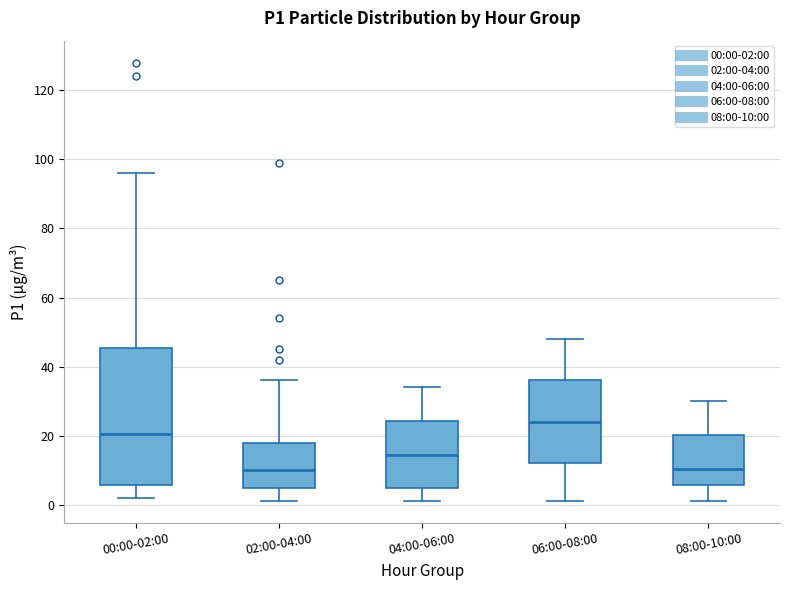

Reading left to right, read every box against the y-axis: the position of its median line, the range the box covers, and the ends of its whiskers. The values are not printed on the chart, so give them approximately, as read against the axis.

00:00-02:00: median 20, box 6 to 46, whiskers 2 to 96
02:00-04:00: median 10, box 4 to 18, whiskers 2 to 36
04:00-06:00: median 14, box 6 to 24, whiskers 2 to 34
06:00-08:00: median 24, box 12 to 36, whiskers 2 to 48
08:00-10:00: median 10, box 6 to 20, whiskers 2 to 30